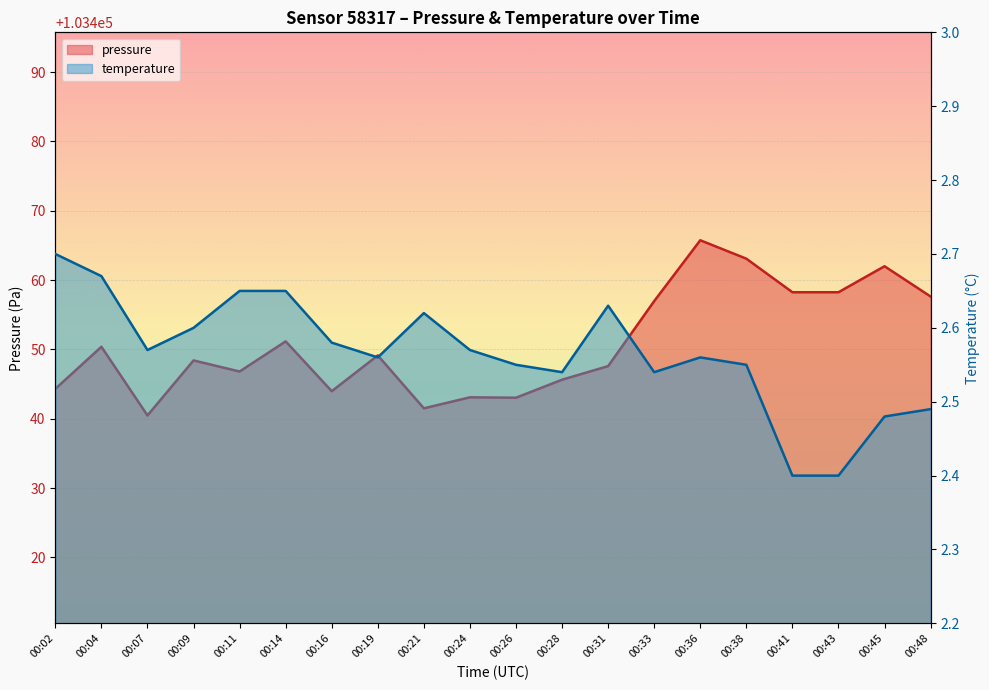

At which category does pressure reach its first local valley?

00:07